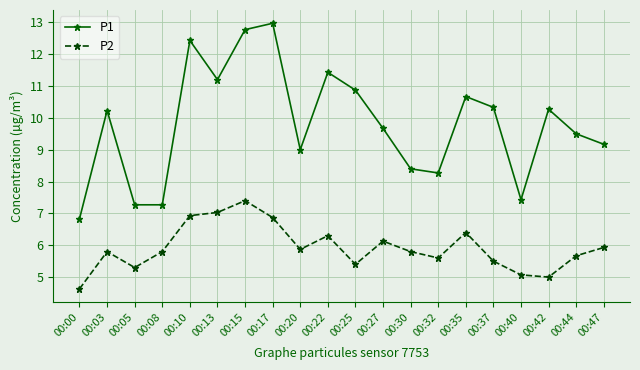

What is the spread (max minus min) of values at 00:10?

5.5